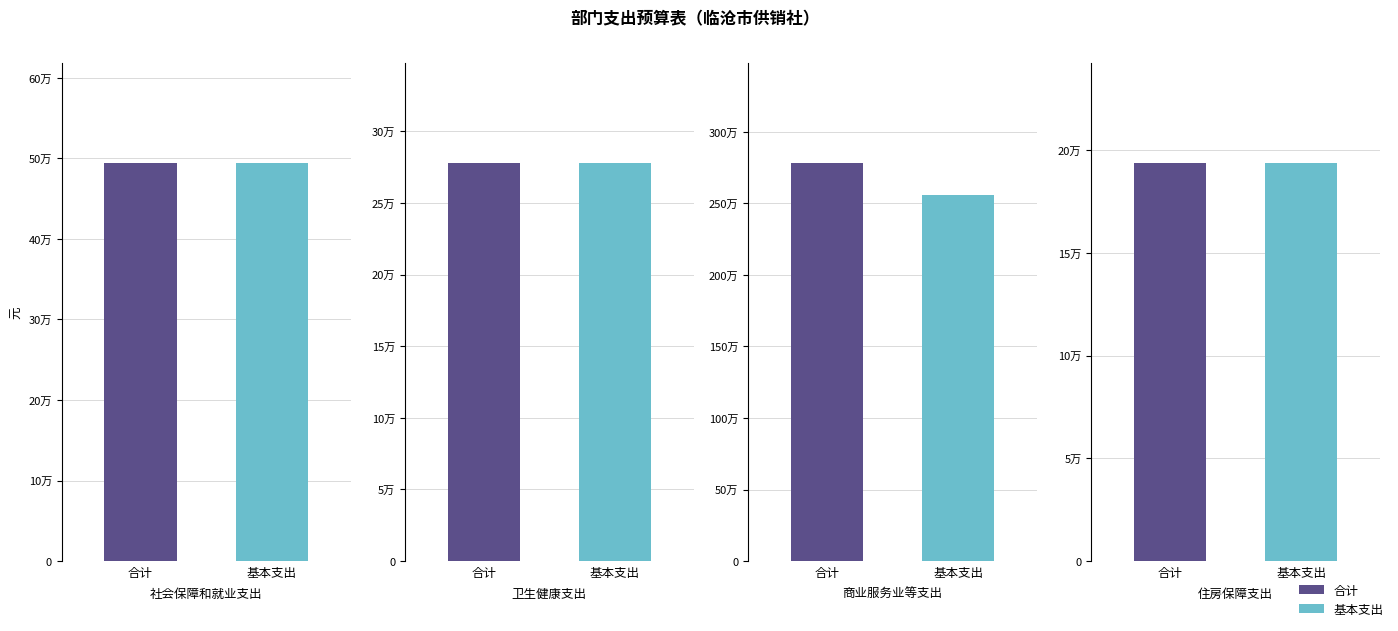

What is the approximate value of 基本支出 at 商业服务业等支出?

2558587.0